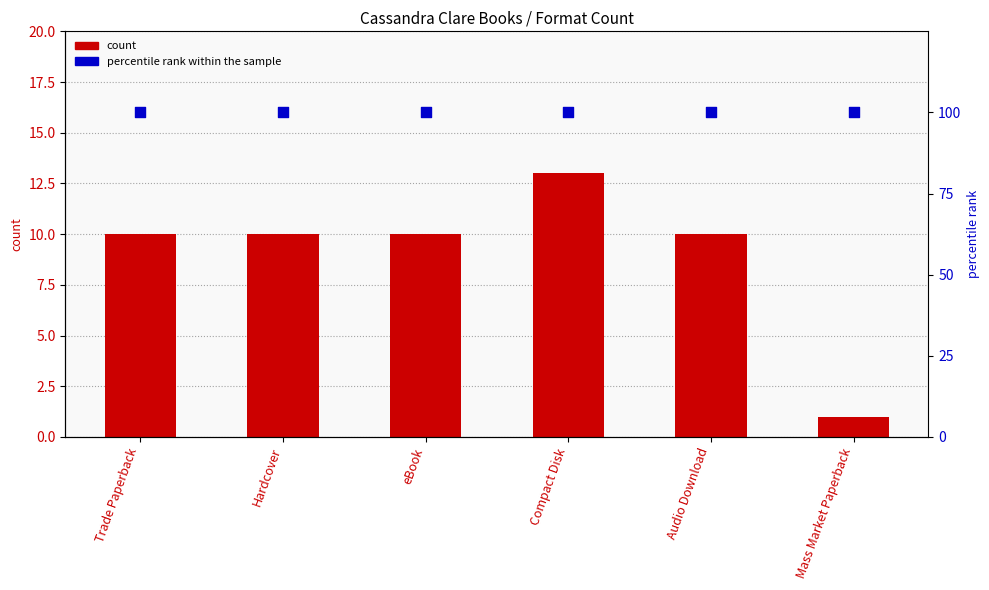

What is the total value across all series at Compact Disk?

113